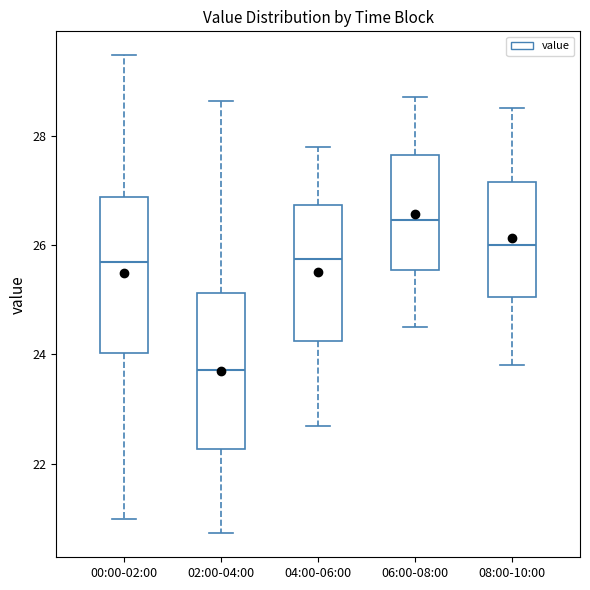

Which box's median line is the highest?

06:00-08:00